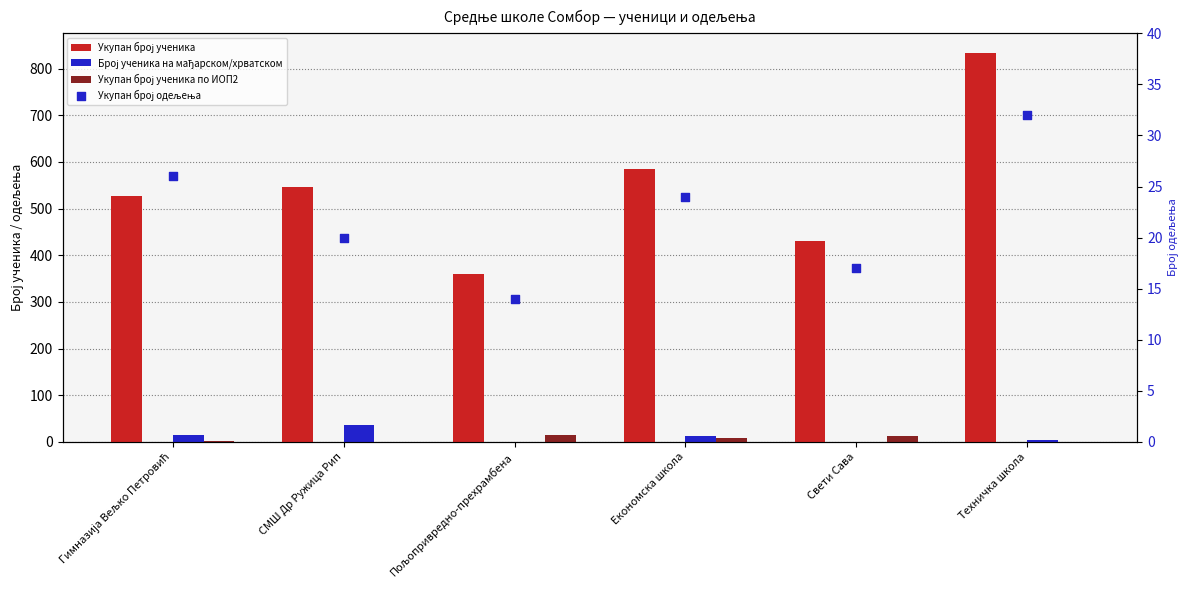

Is the value of Укупан број ученика at Економска школа greater than the value of Број ученика на мађарском/хрватском at Техничка школа?

Yes